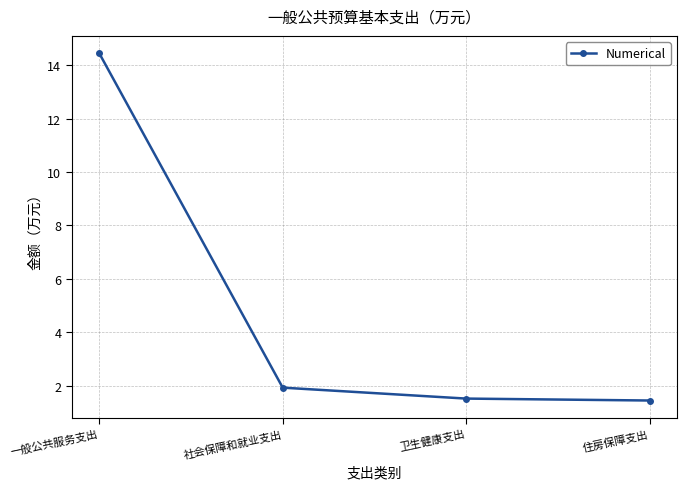

What is the maximum value shown in the chart?

14.4